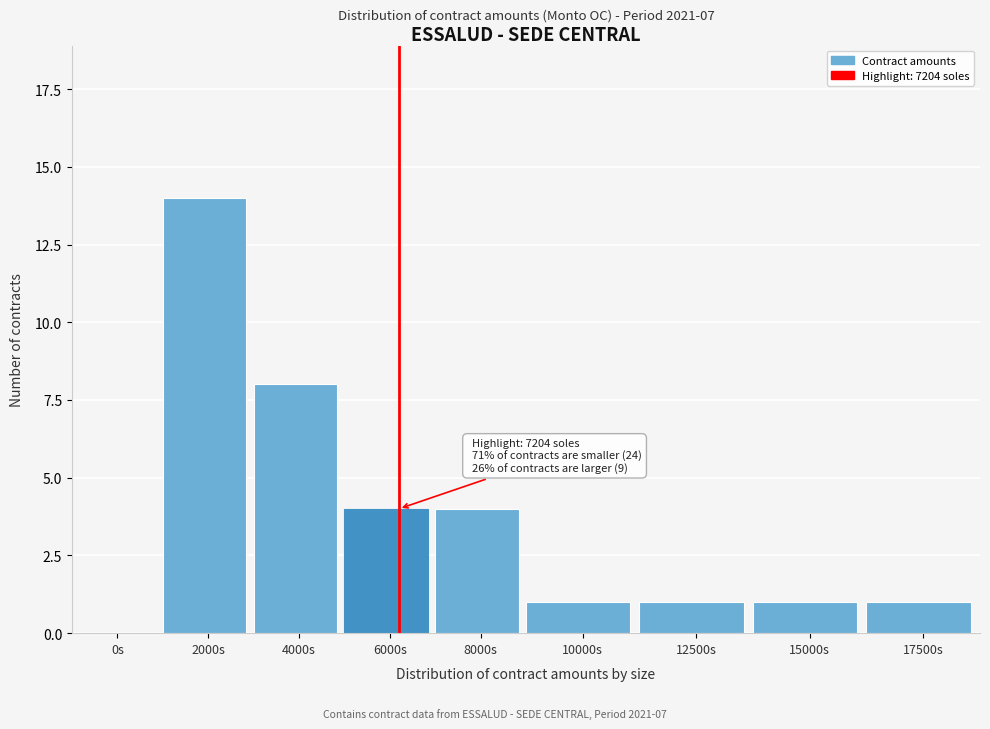

Reading left to right, what are all the values shown in this chart?

0s=0	2000s=14	4000s=8	6000s=4	8000s=4	10000s=1	12500s=1	15000s=1	17500s=1